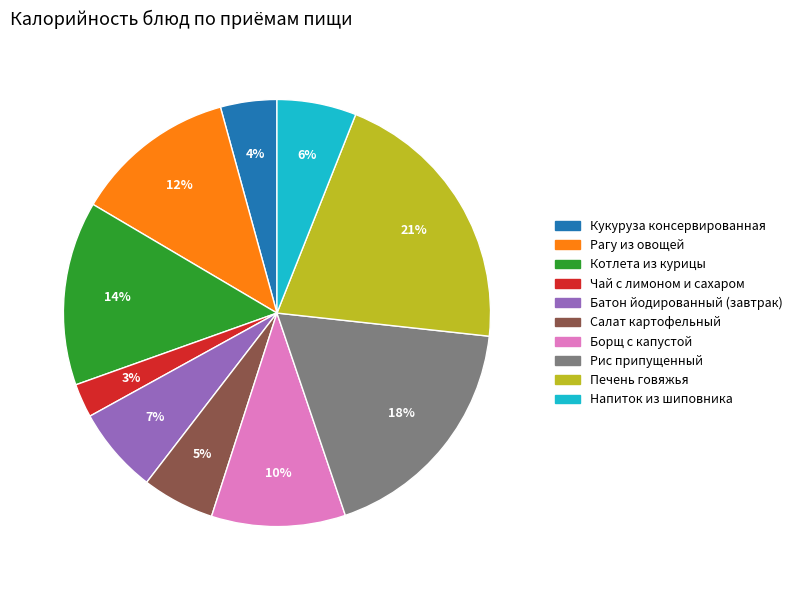

Does Батон йодированный (завтрак) represent more than half of the total?

No